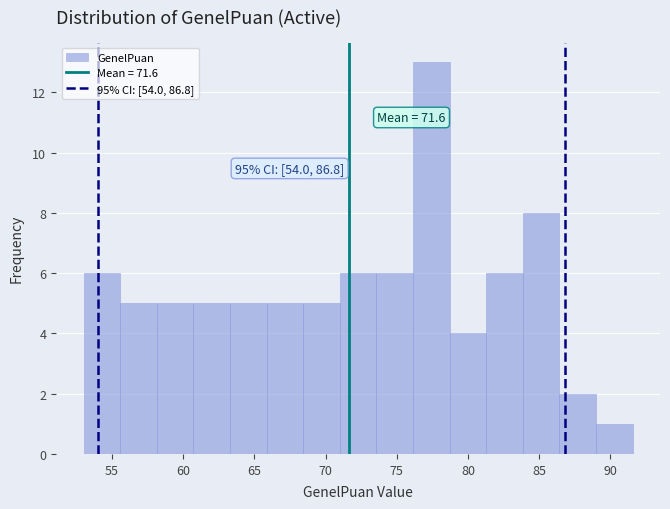

Which range on the x-axis has the tallest bar?

76.0 to 78.5